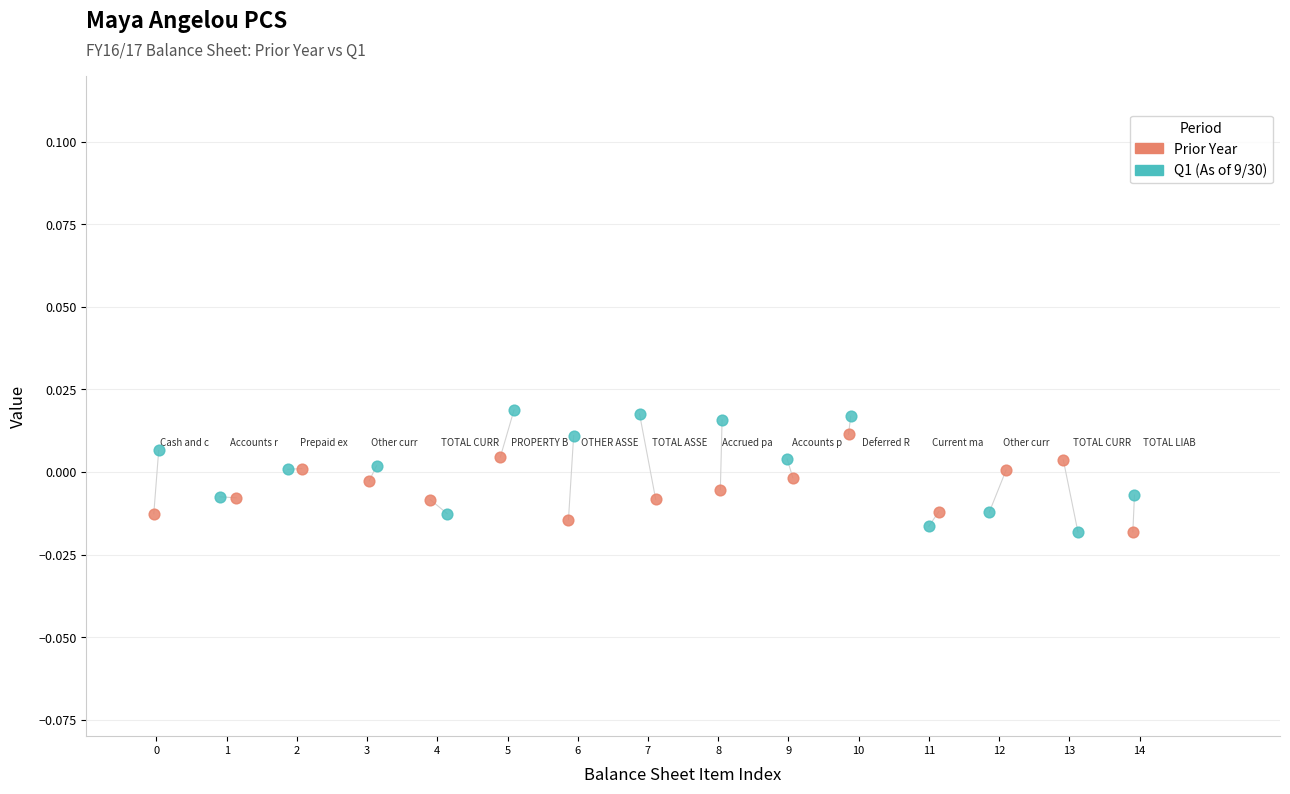

Which series has the widest spread of Y values?

Q1 (As of 9/30)